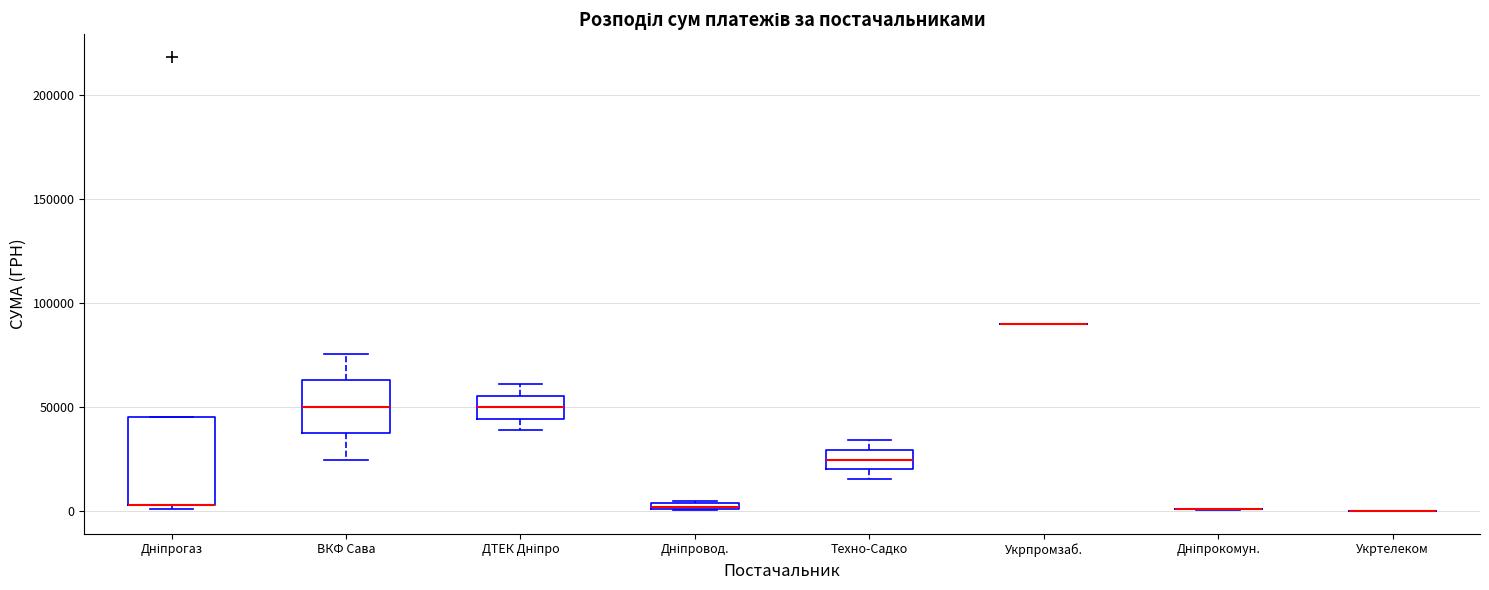

Comparing the boxes themselves (not the whiskers), which one is the tallest?

Дніпрогаз